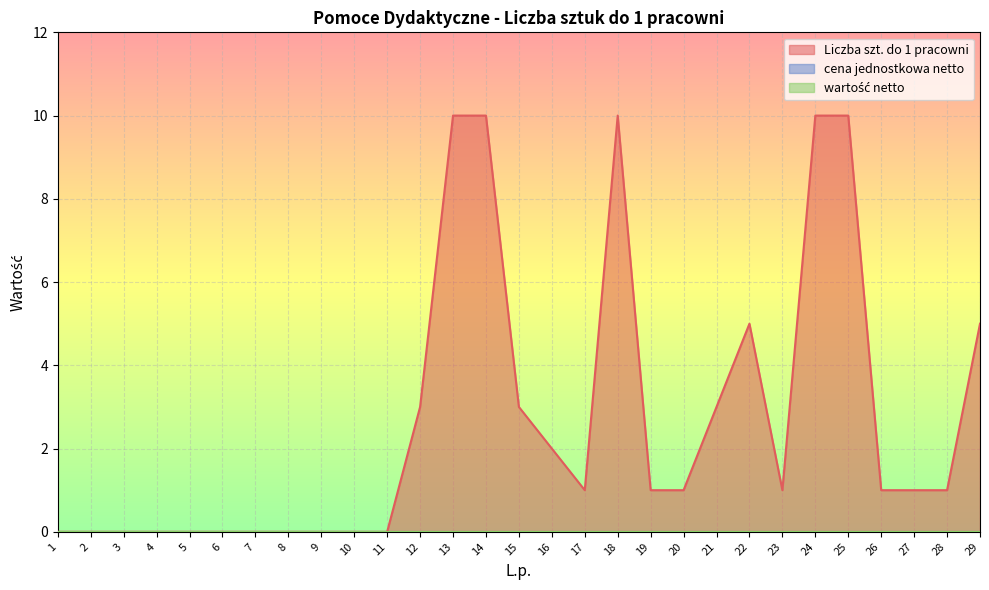

Which series has the largest range (max minus min)?

Liczba szt. do 1 pracowni